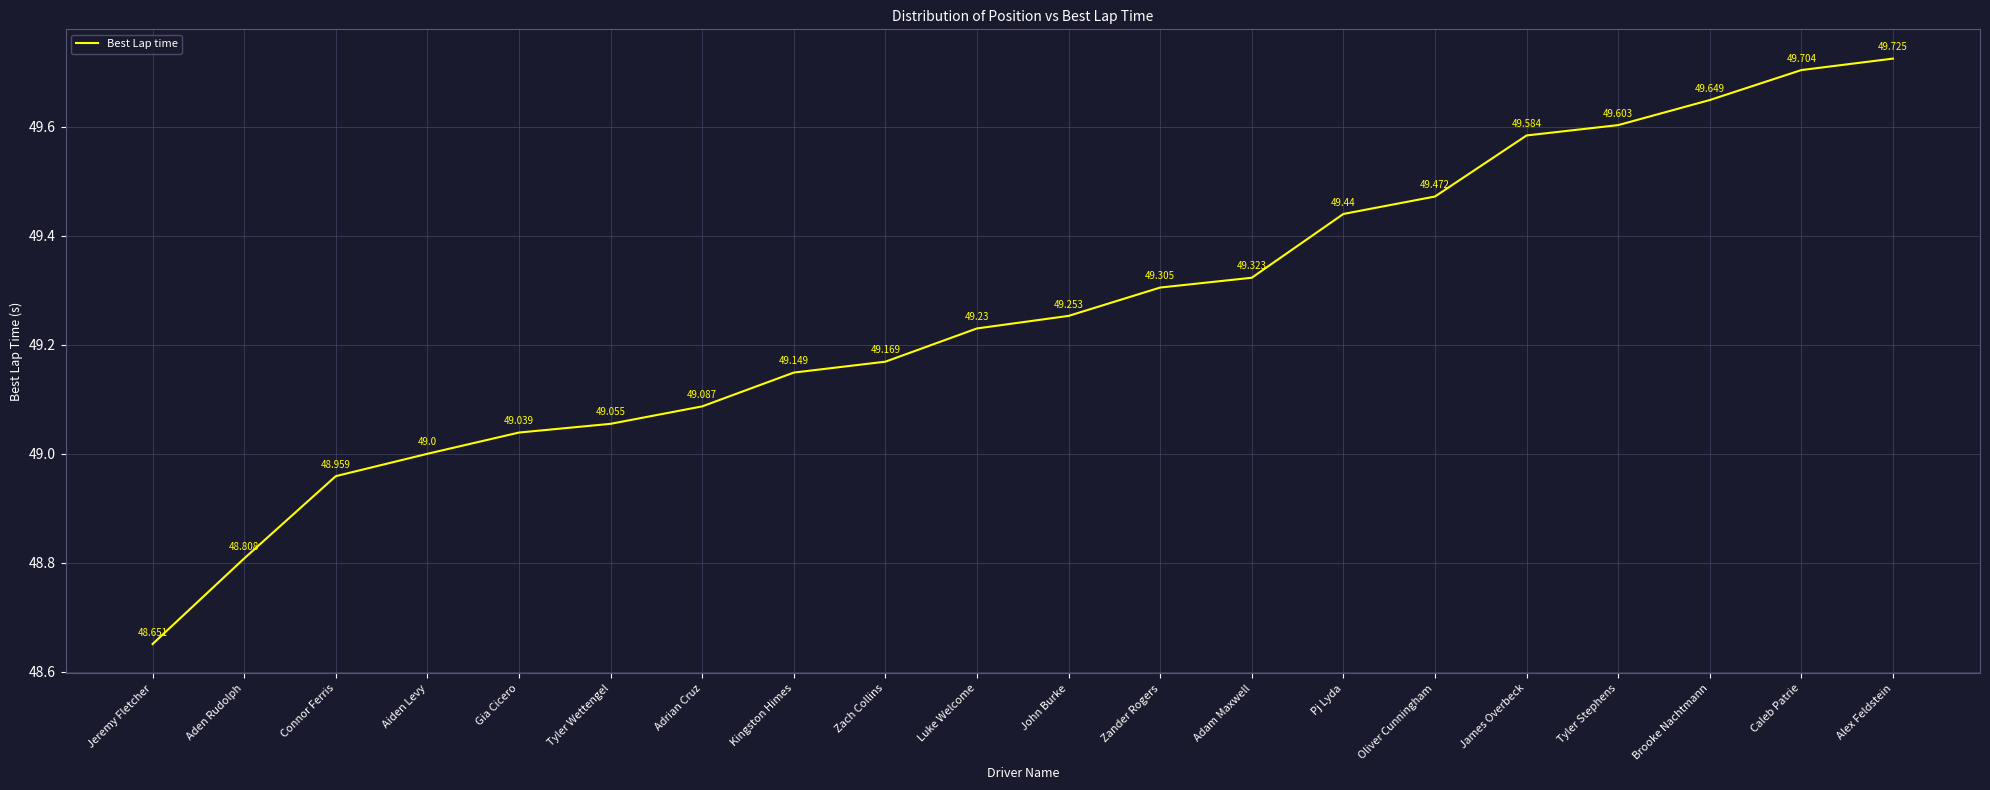

What is the smallest value displayed?

48.7